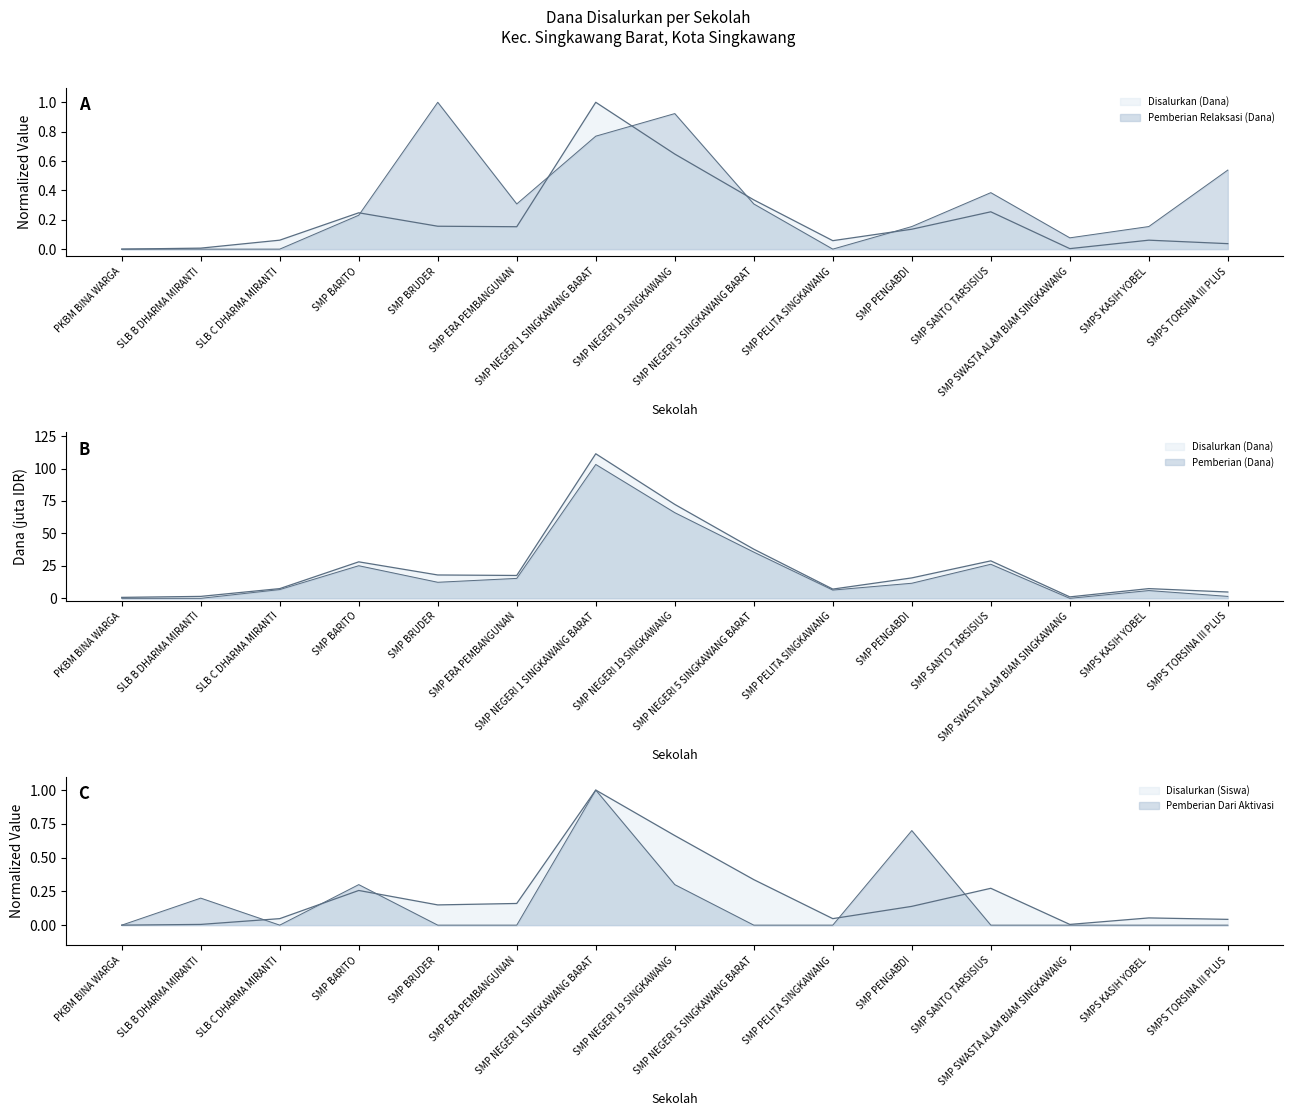

What is the difference between the highest and lowest values at SMP BARITO?

24.9